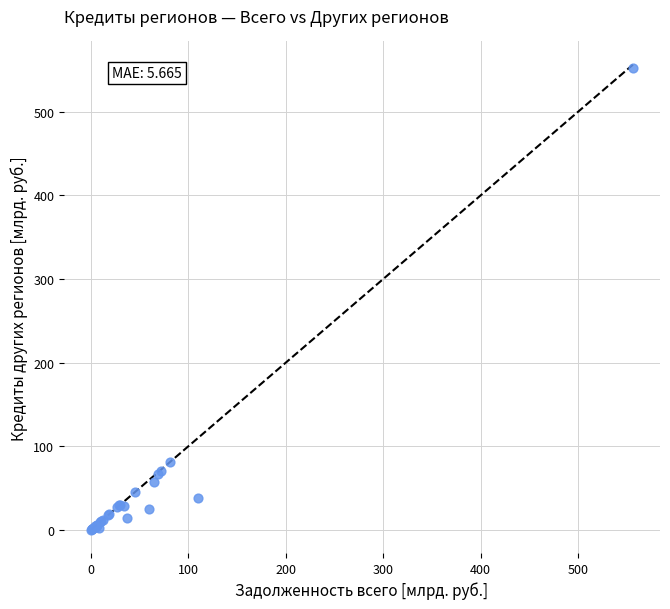

What Y value in the scatter plot is closest to 276?

81.2